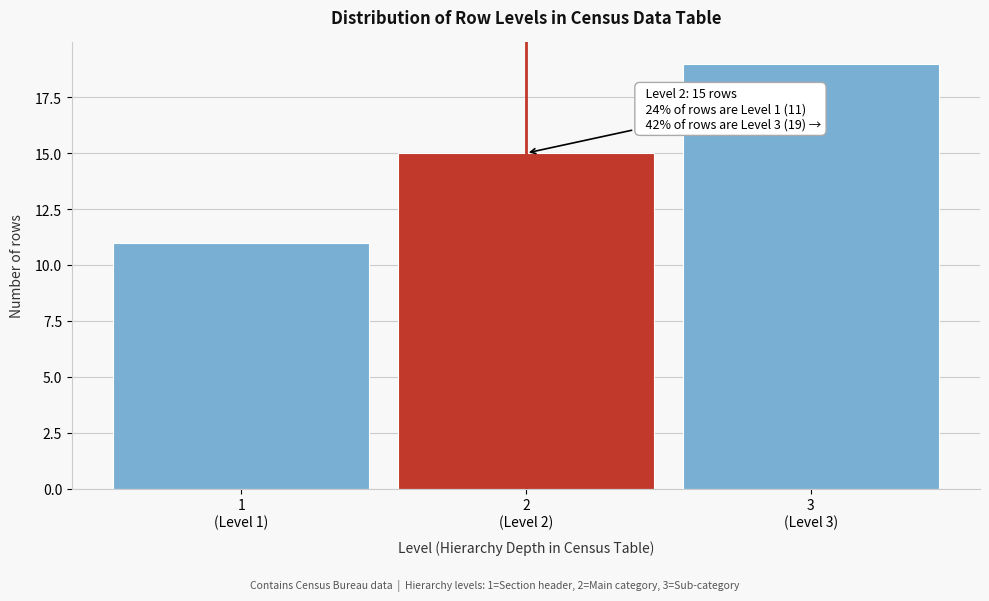

Reading right to left, transcribe all the data shown in this chart.

19	15	11